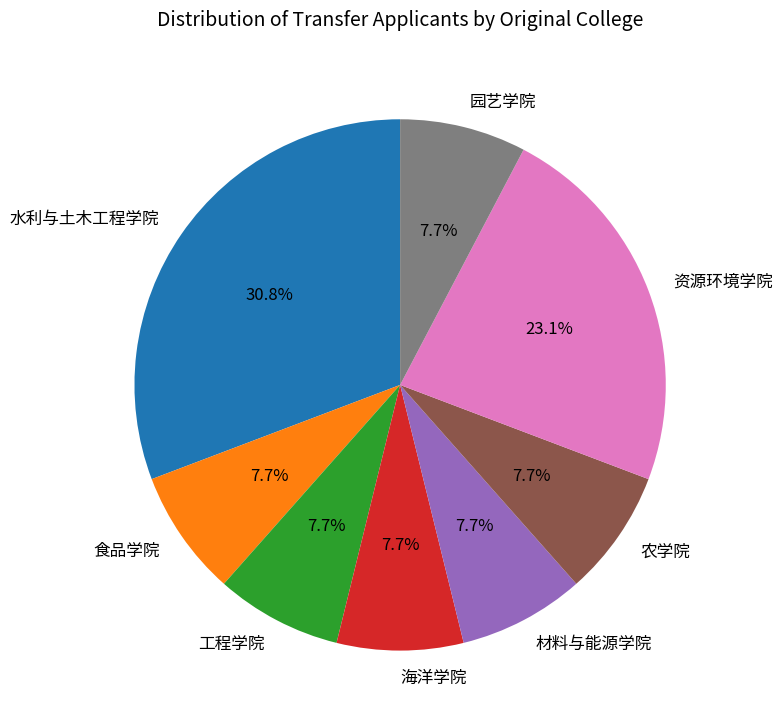

What percentage is the 资源环境学院 slice, to the nearest percent?

23%